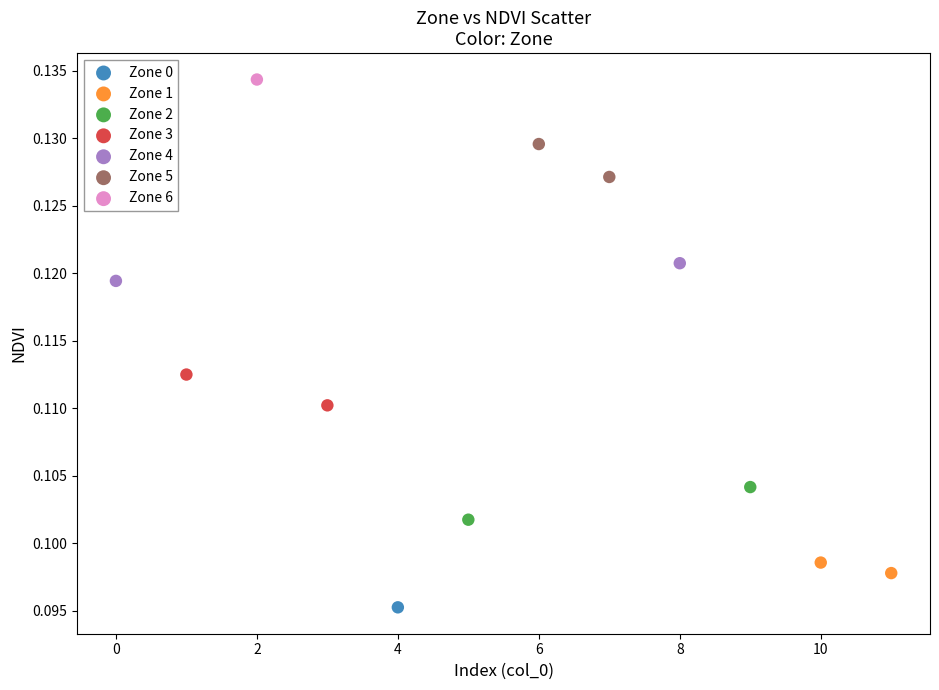

Which series contains the lowest Y value?

Zone 0